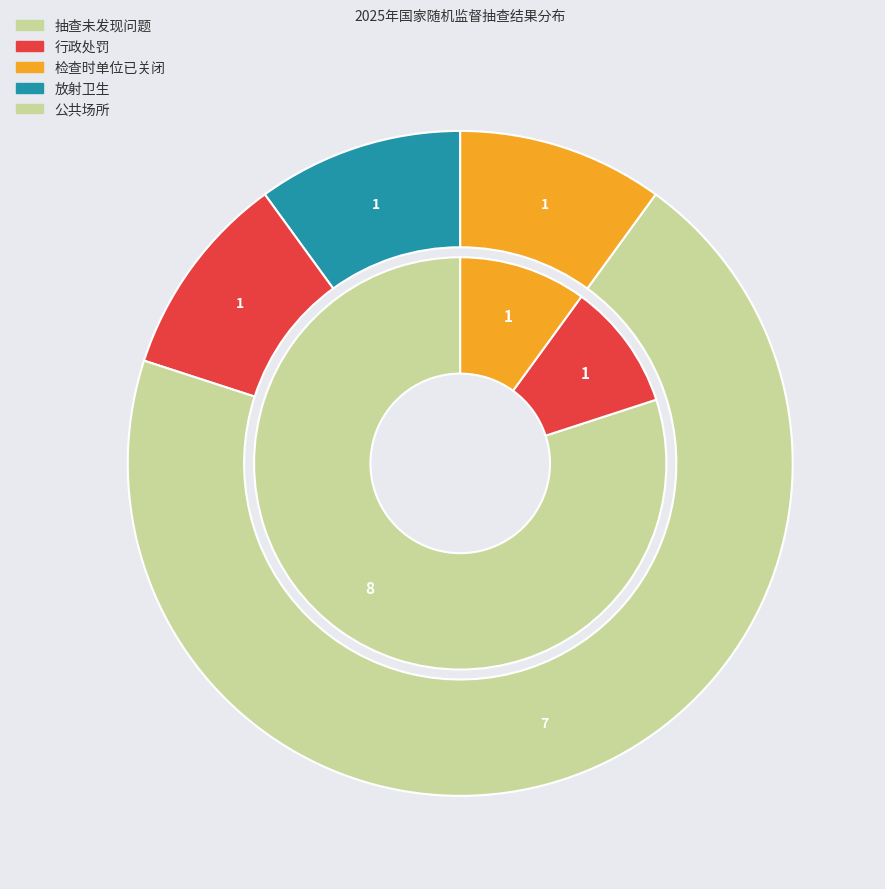

Count the number of slices in the pie.

3